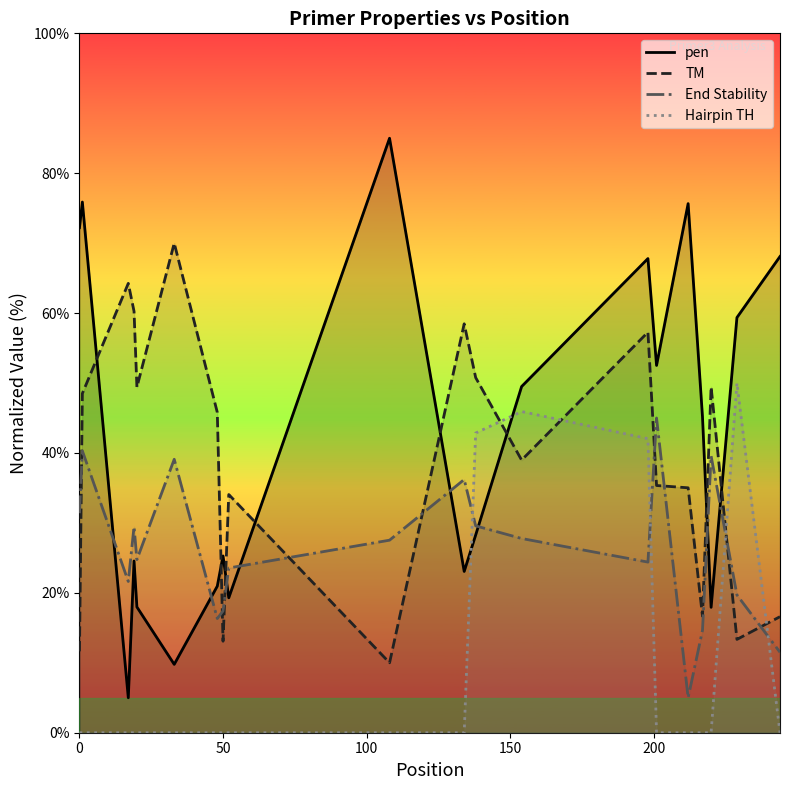

How many series are shown in this chart?

4